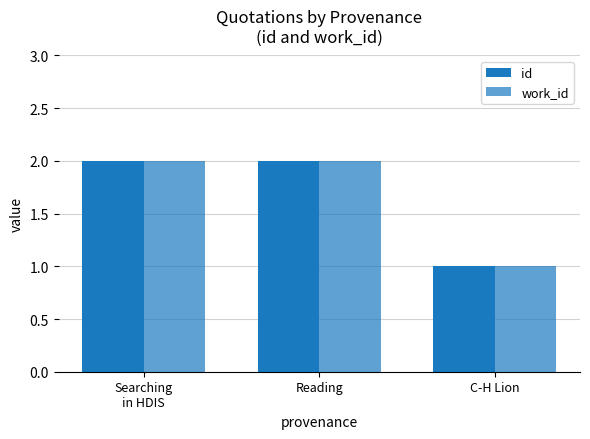

Does the chart contain stacked bars?

No